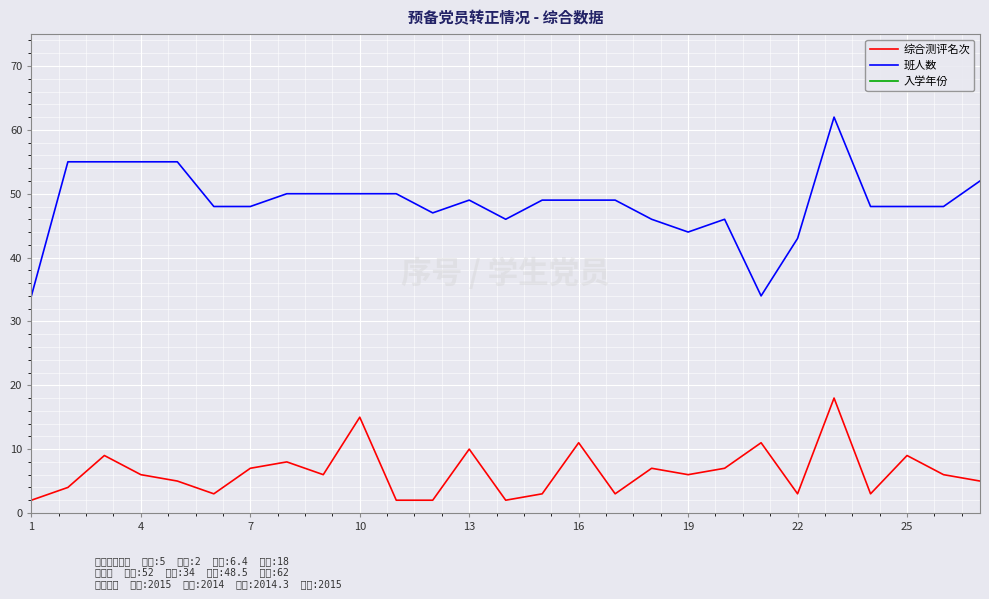

Which category has the lowest value in the 综合测评名次 series?

1